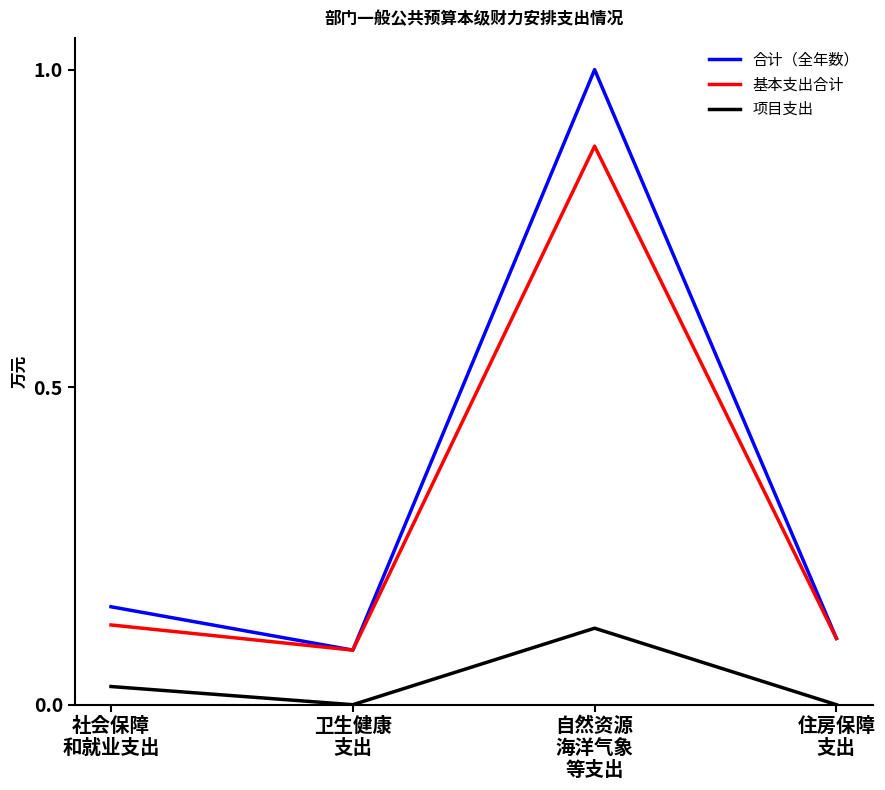

Which series has the largest range (max minus min)?

合计（全年数）